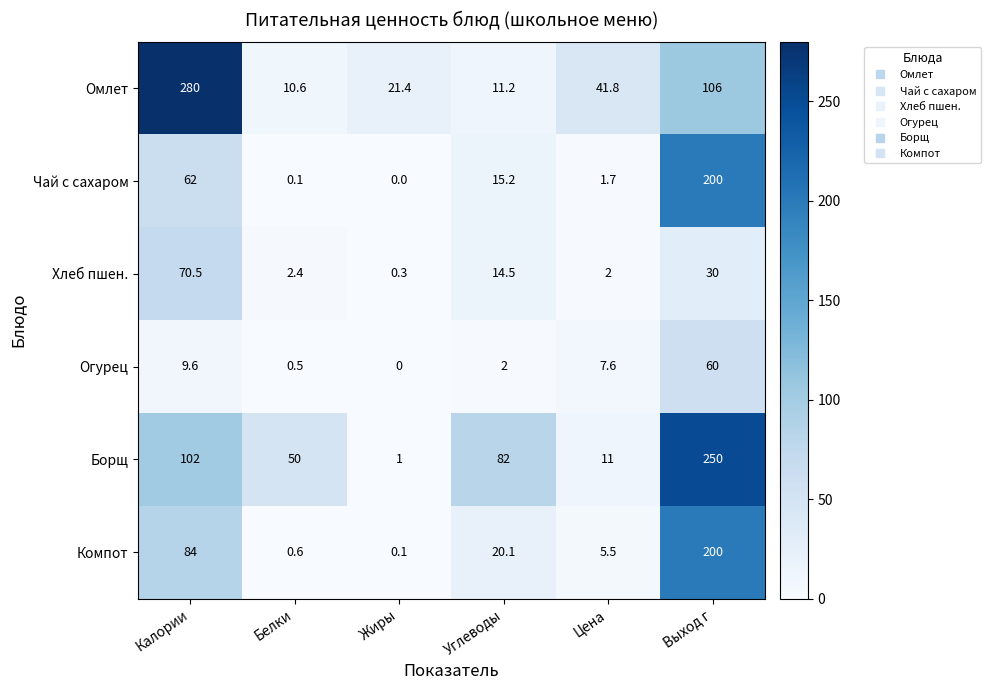

What is the difference between the maximum and minimum values in the Огурец series?

60.0